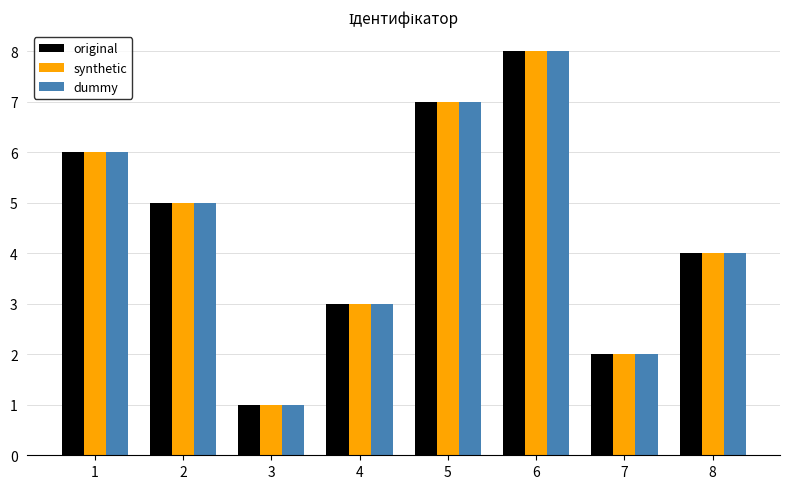

What is the approximate value of original at 6?

8